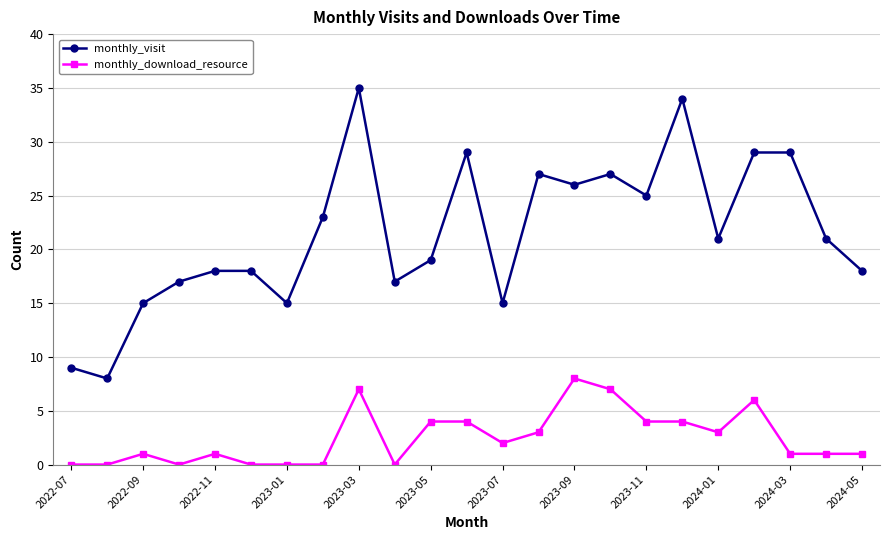

Which series has the widest spread of values?

monthly_visit